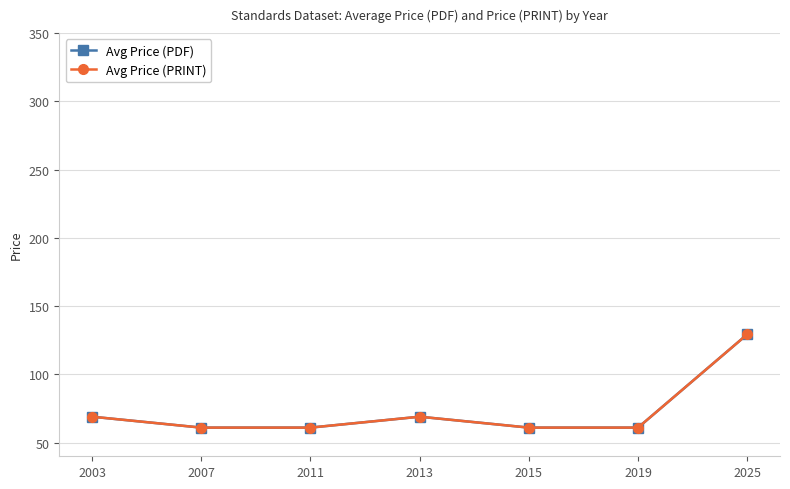

Reading left to right, extract all data points from this chart.

Avg Price (PDF): 69.0	61.0	61.0	69.0	61.0	61.0	129.3
Avg Price (PRINT): 69.0	61.0	61.0	69.0	61.0	61.0	129.3